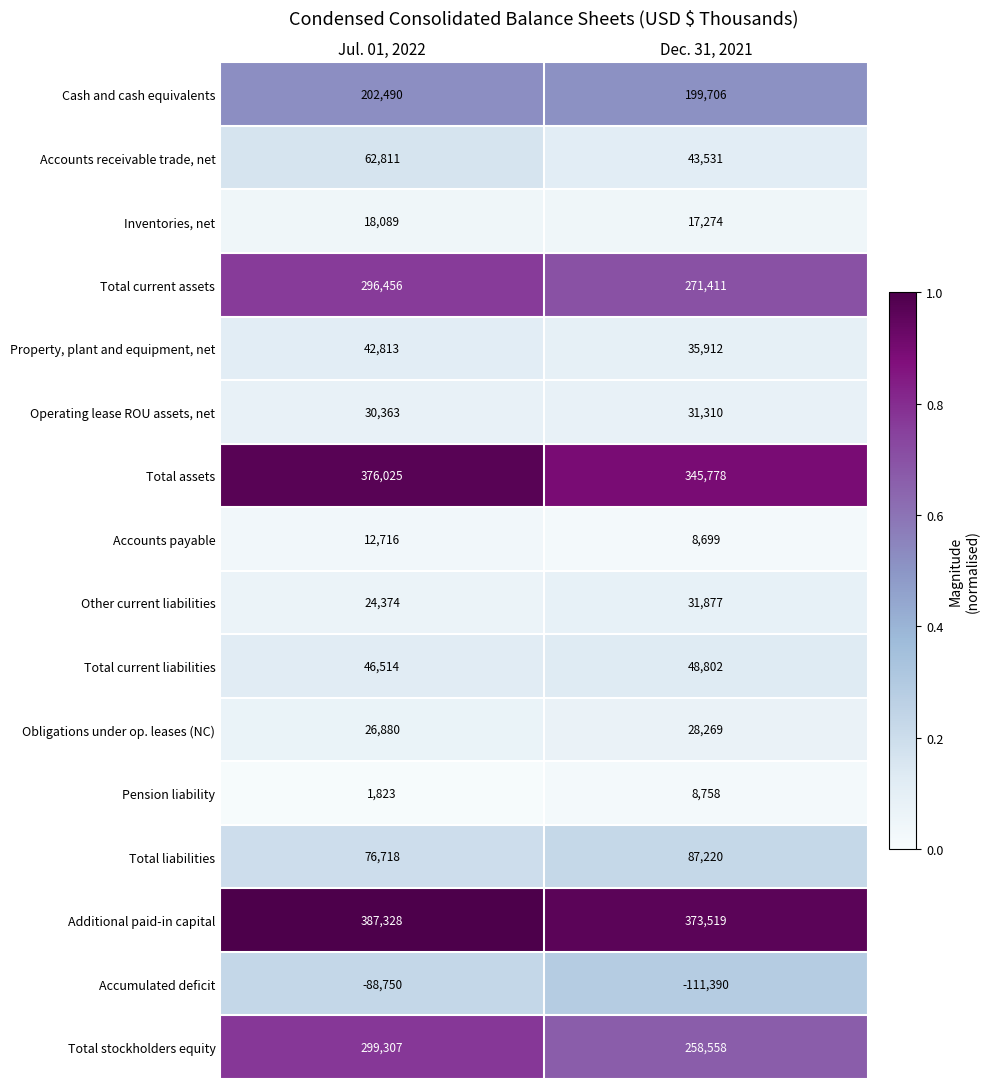

What is the total value across all series at Jul. 01, 2022?

1815957